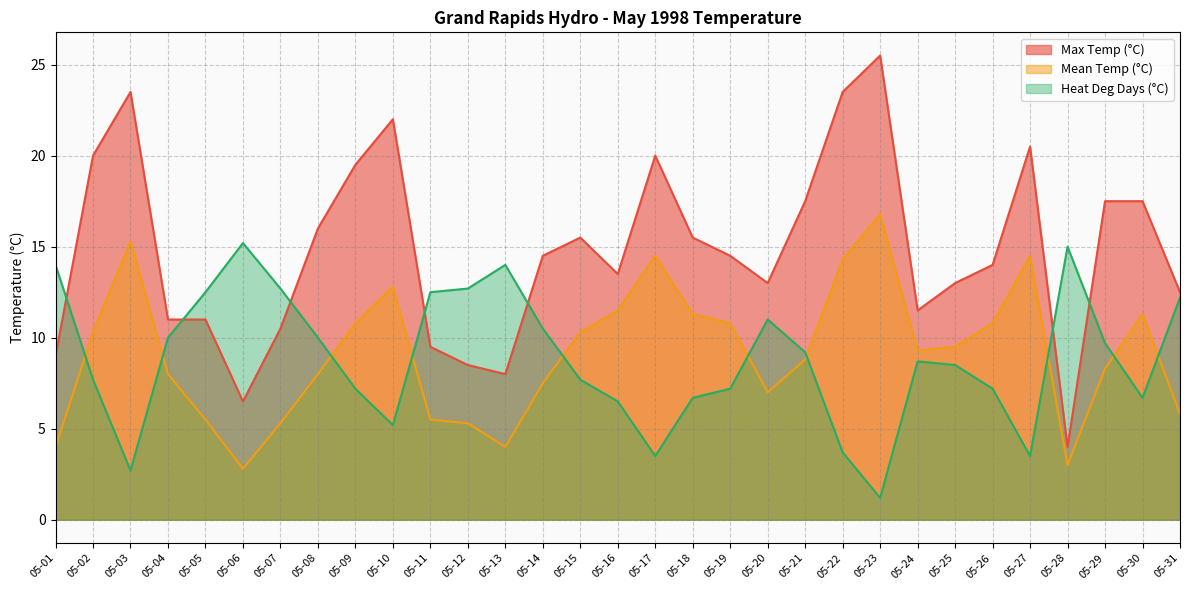

At which label does Max Temp (°C) first exceed 14?

05-02